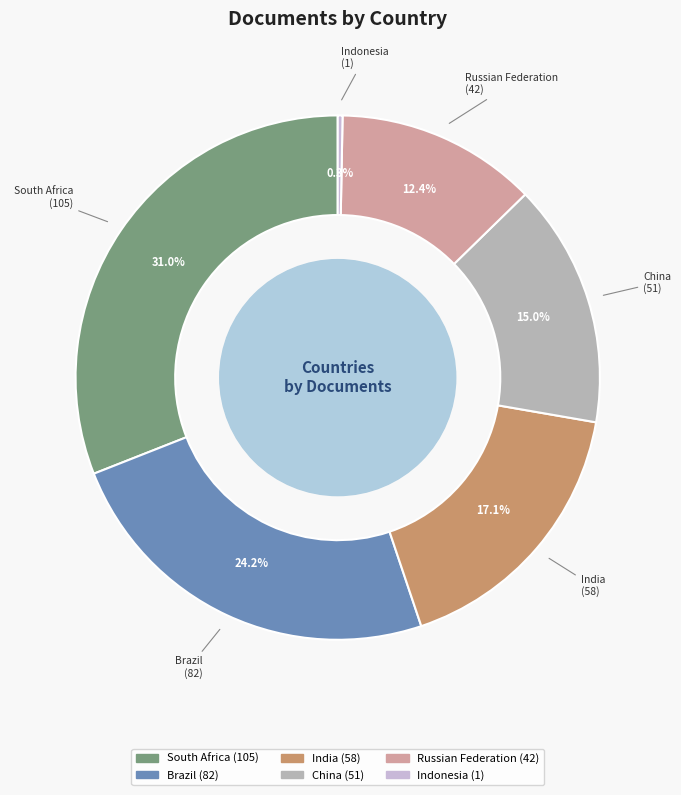

To the nearest percent, what portion does Russian Federation represent?

12%